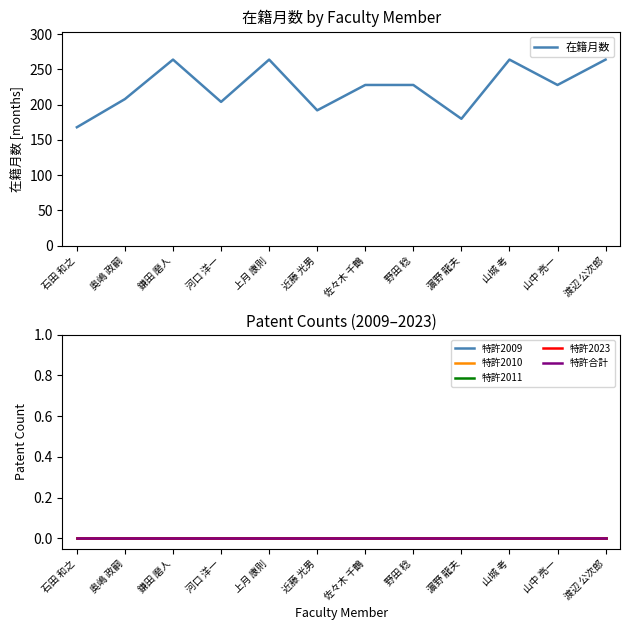

At how many categories does at least one series exceed 183?

10